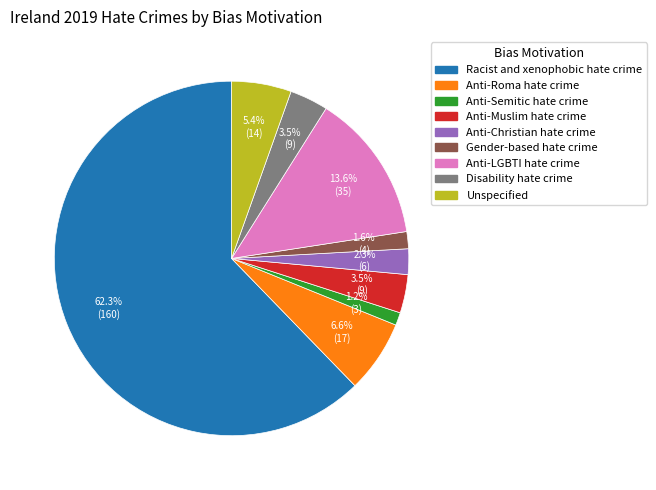

Is it true that Anti-LGBTI hate crime is 8% of the pie?

False